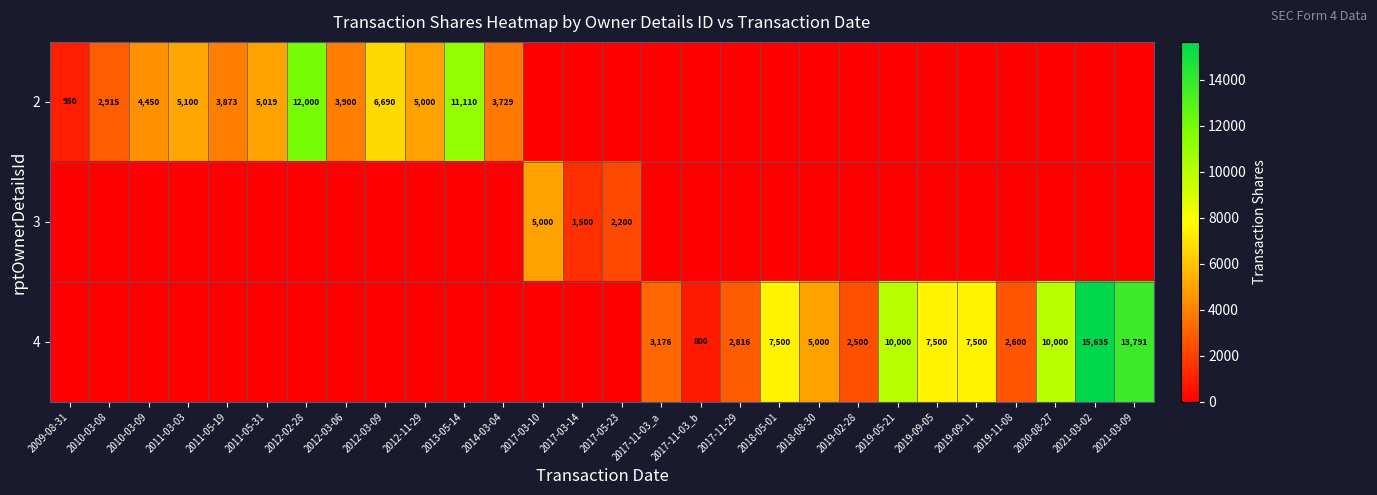

True or false: row_0 has a value of 4450 at 2010-03-09.

True